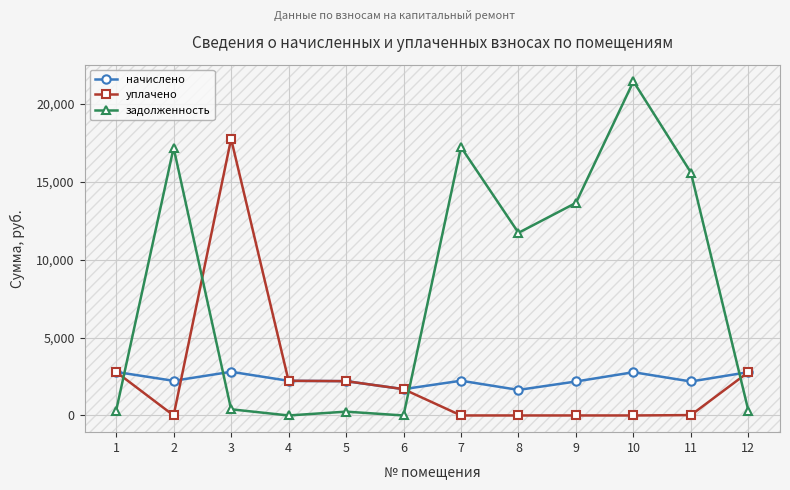

In задолженность, how many points are higher than both neighbors (excluding endpoints)?

4